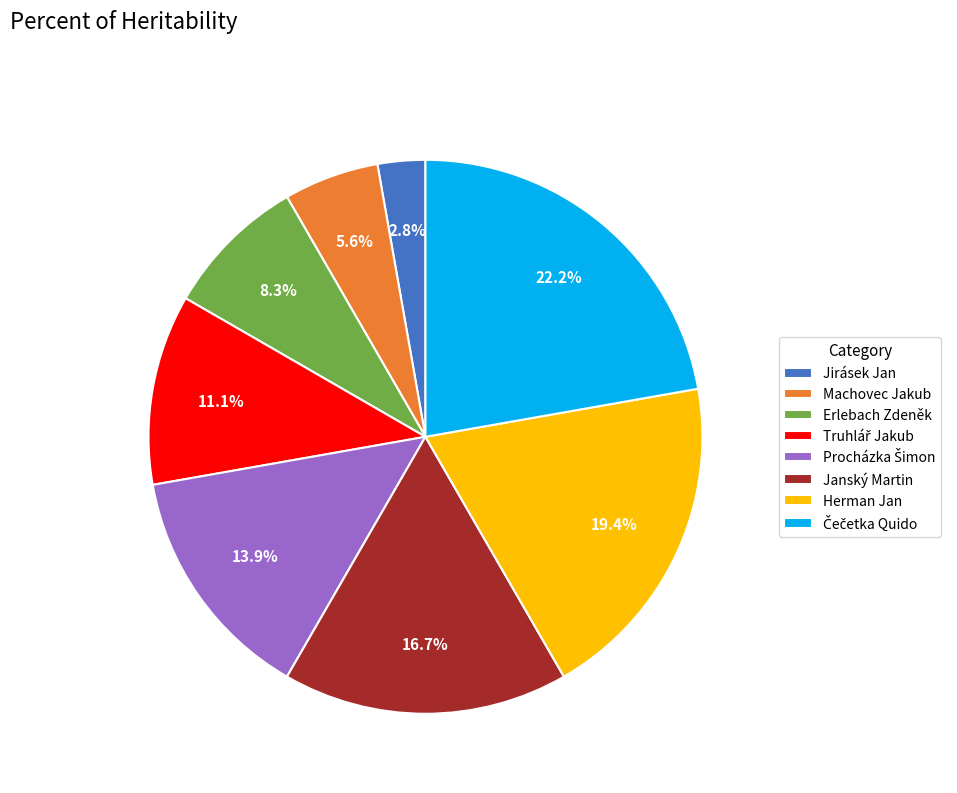

Count the number of slices in the pie.

8